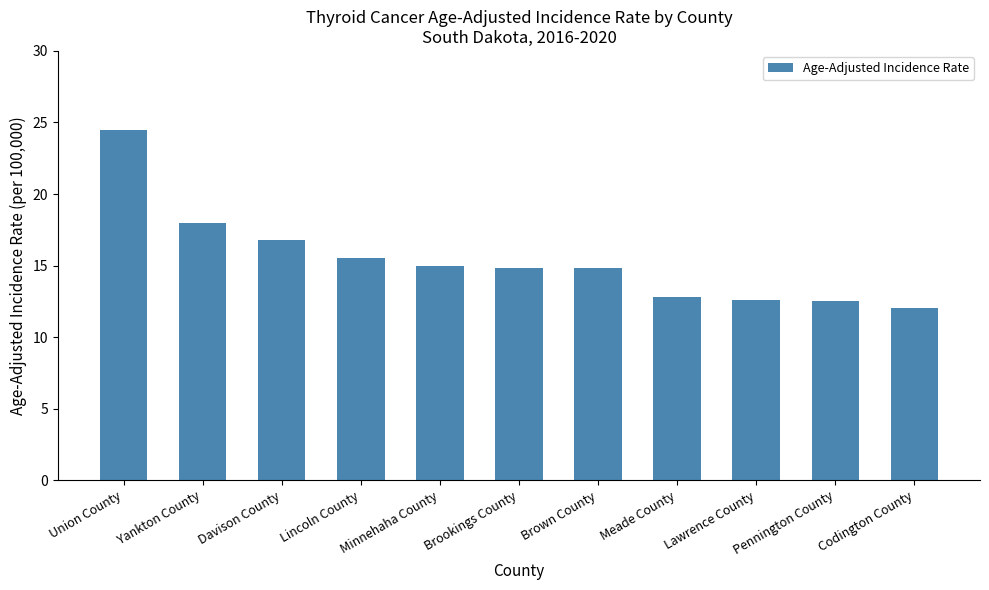

Are the bars horizontal?

No